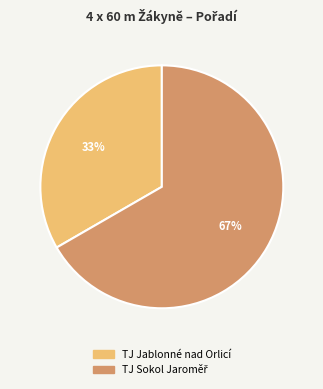

To the nearest percent, what is the average slice percentage?

50%